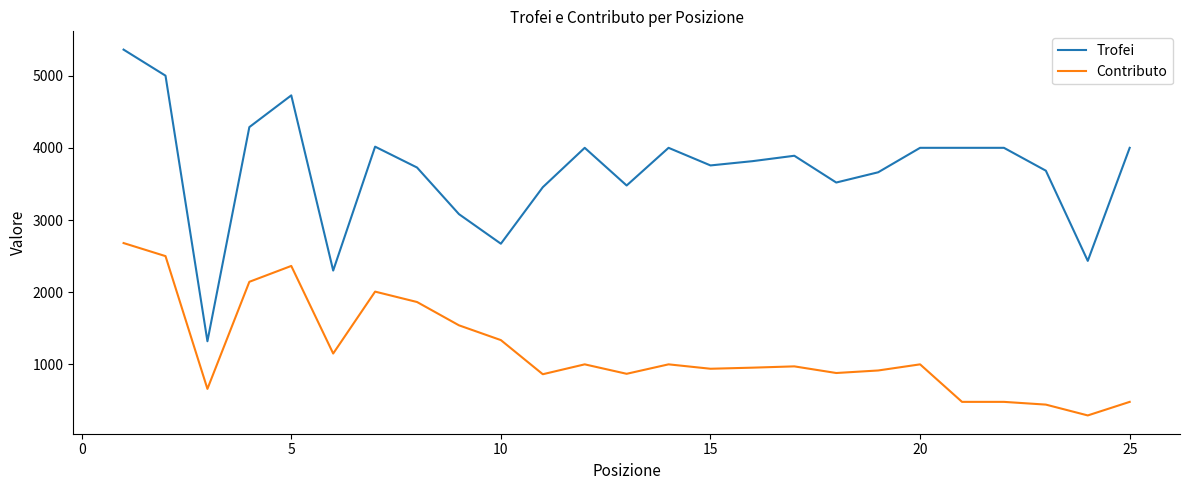

Which series has the largest range (max minus min)?

Trofei